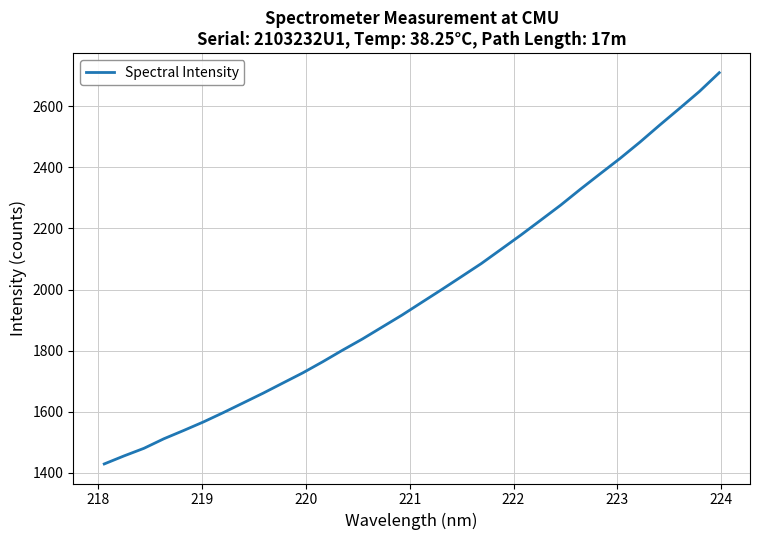

What is the greatest value displayed?

2709.8